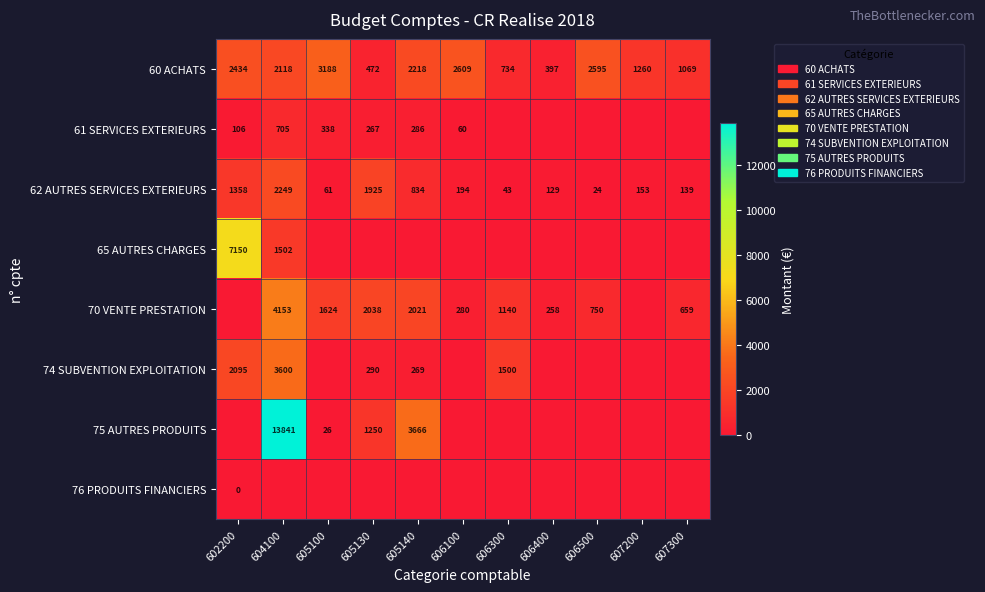

Where does the 62 AUTRES SERVICES EXTERIEURS series first go above 153?

602200